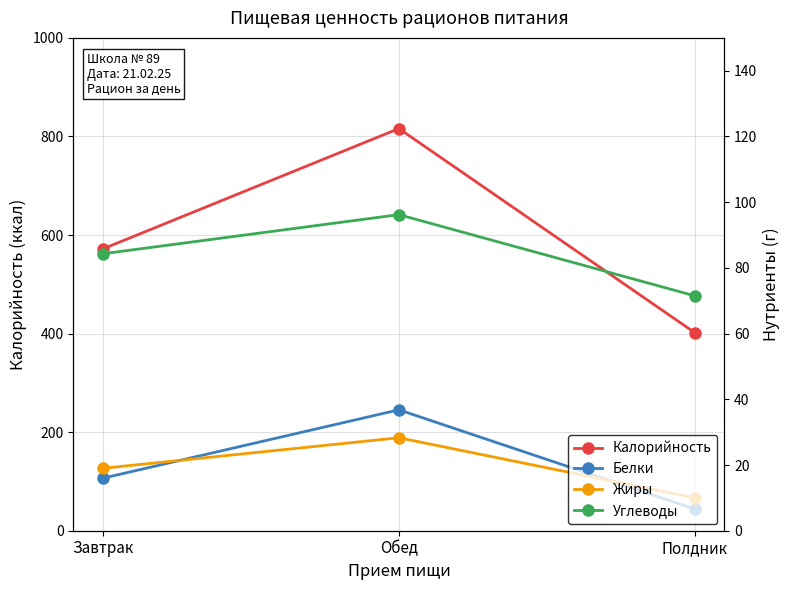

What position from the right is Обед?

2